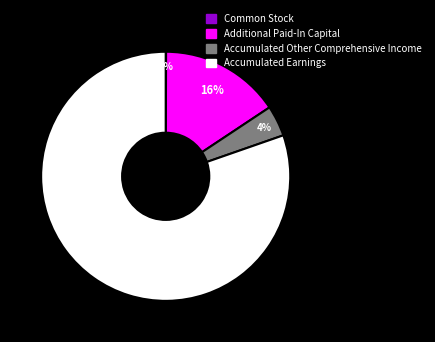

To the nearest percent, what is the average slice percentage?

25%